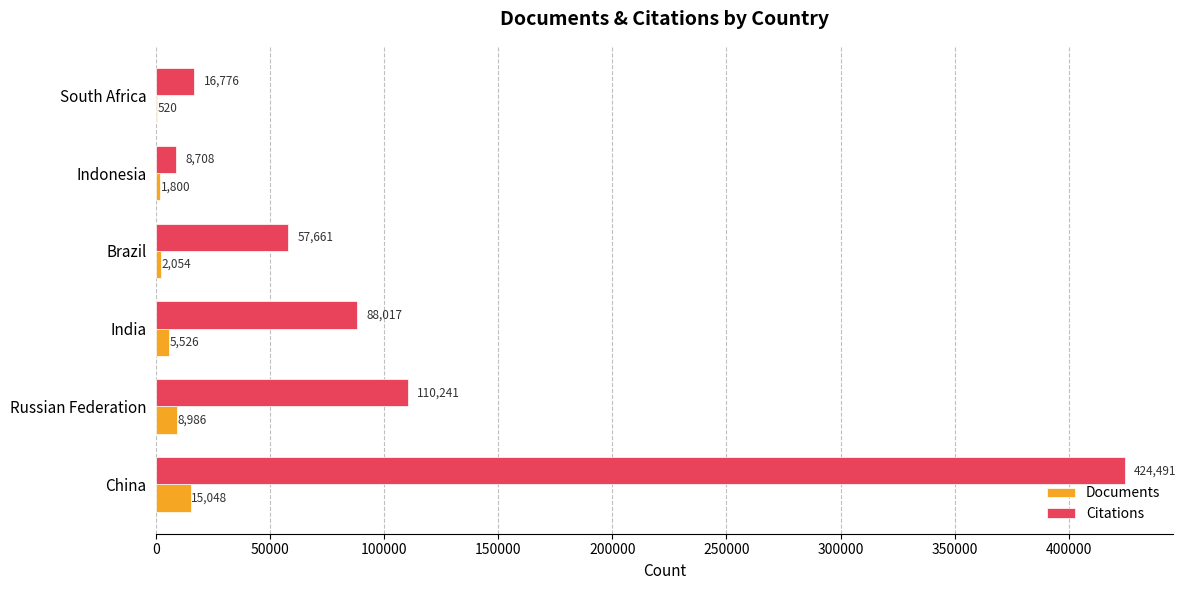

What are all the series names shown in the legend?

Documents, Citations